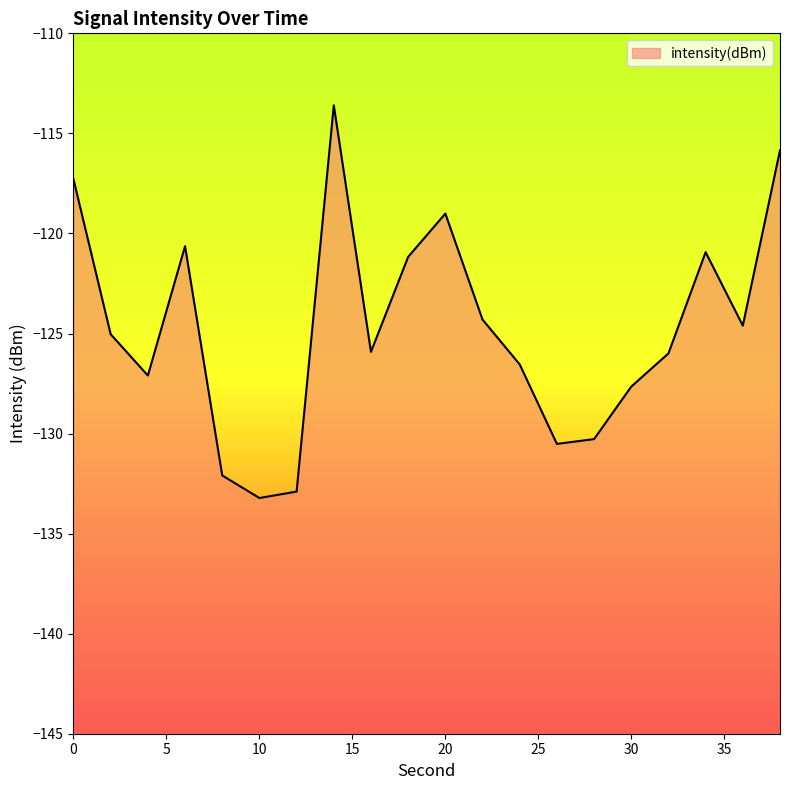

How many data points are less than -125?

11